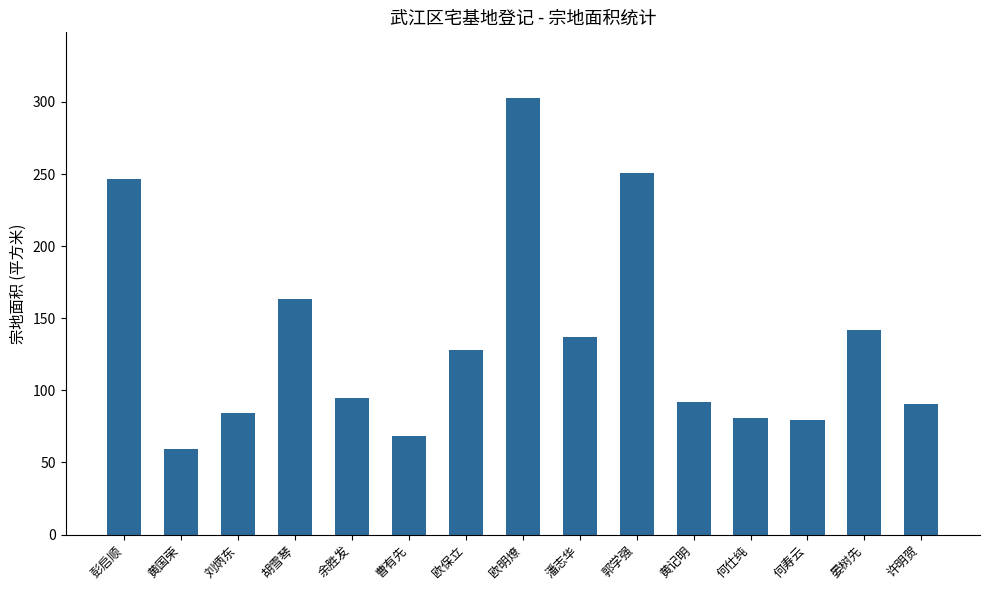

How many bars are there in total?

15